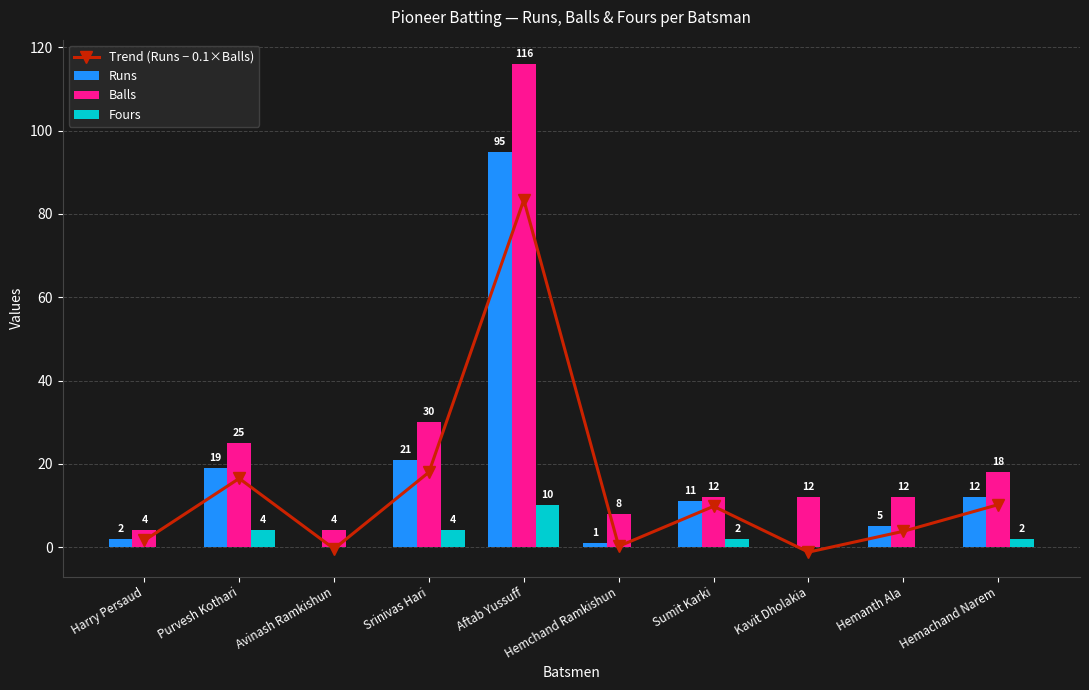

List the series in order of their peak value, lowest first.

Fours, Trend (Runs − 0.1×Balls), Runs, Balls